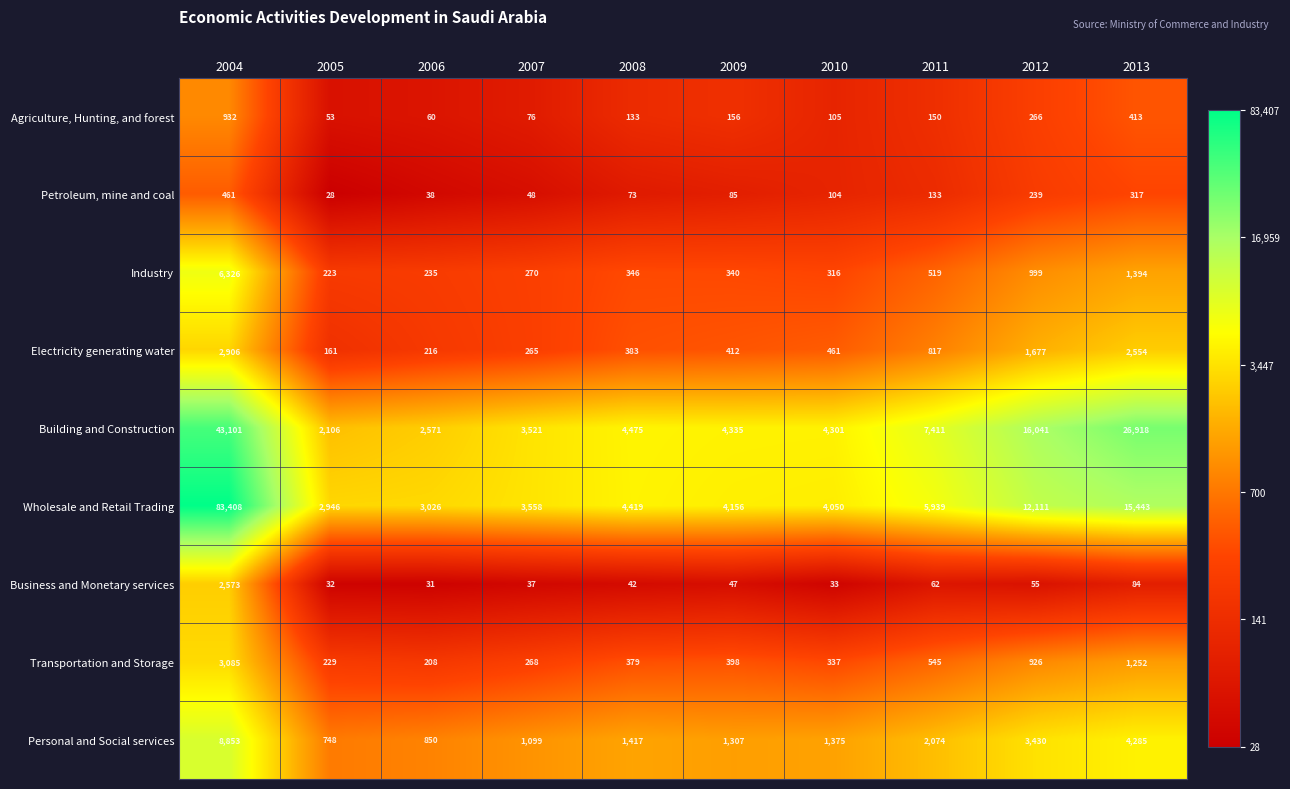

Which series has the largest range (max minus min)?

Wholesale and Retail Trading